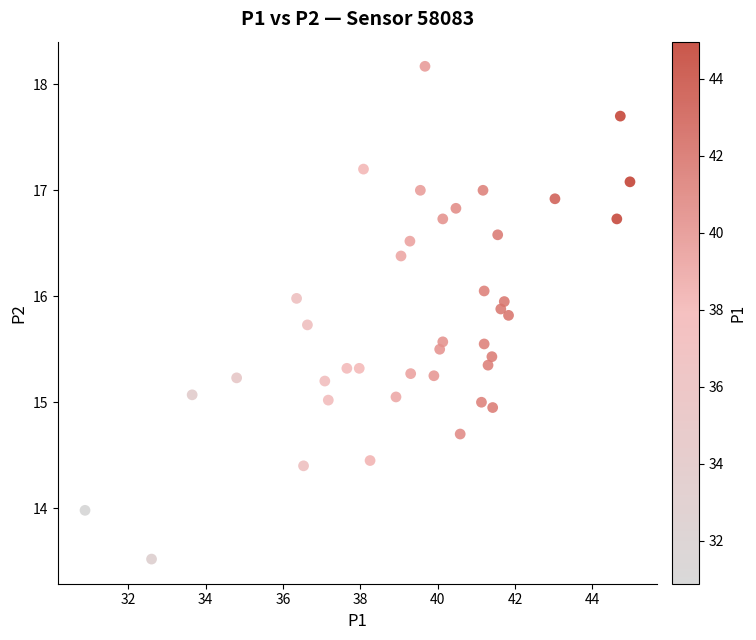

What is the range of X values (max minus min)?

14.1